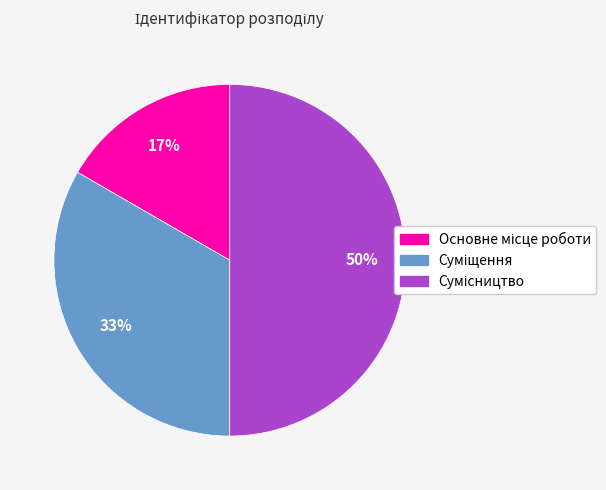

How many segments does this pie chart have?

3